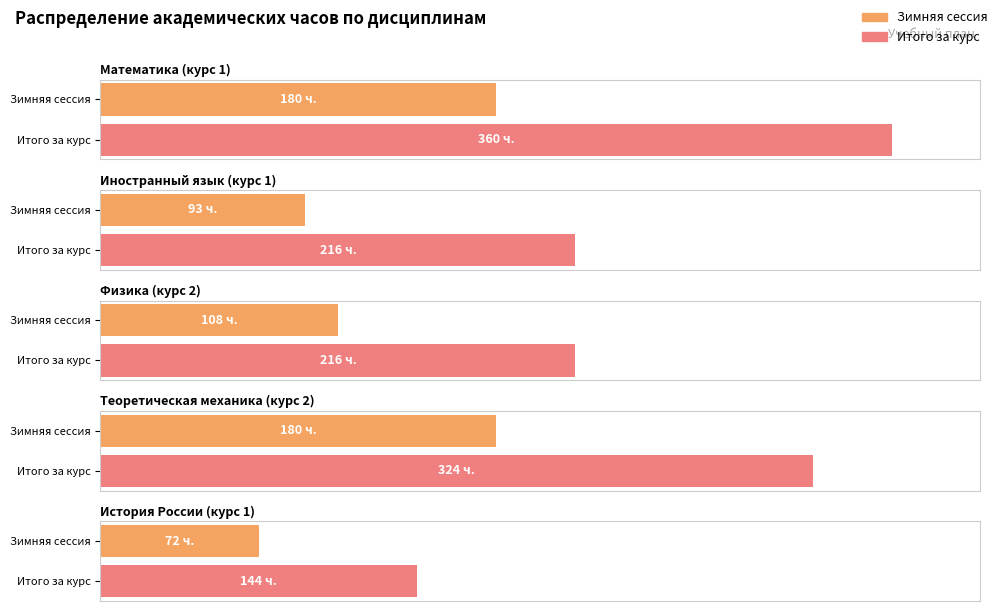

What is the greatest value displayed?

360